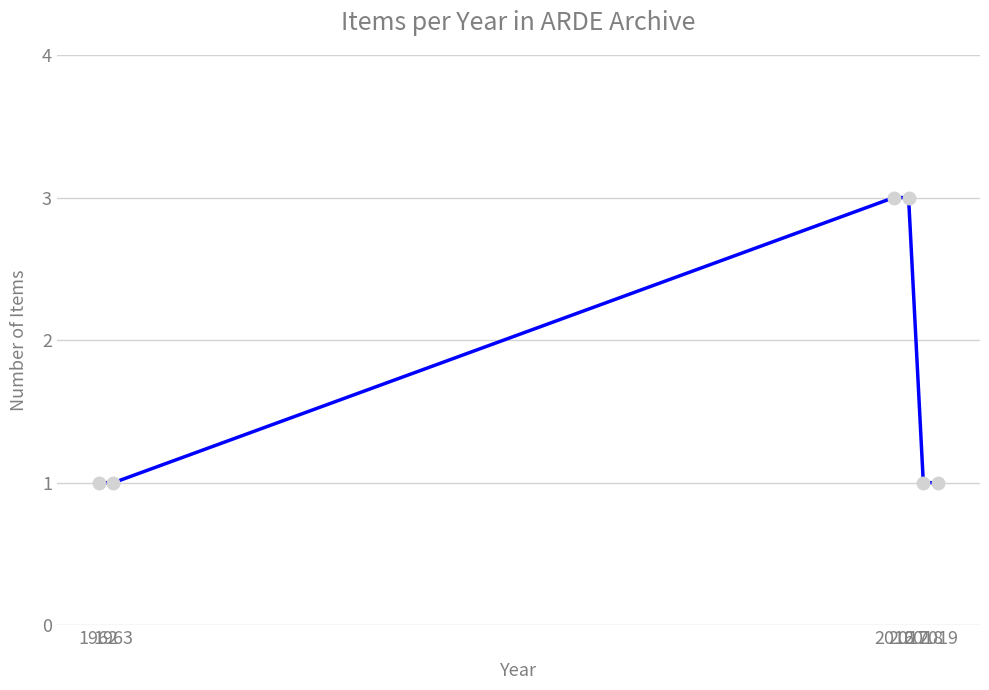

Is this an area chart (filled region under the line)?

No